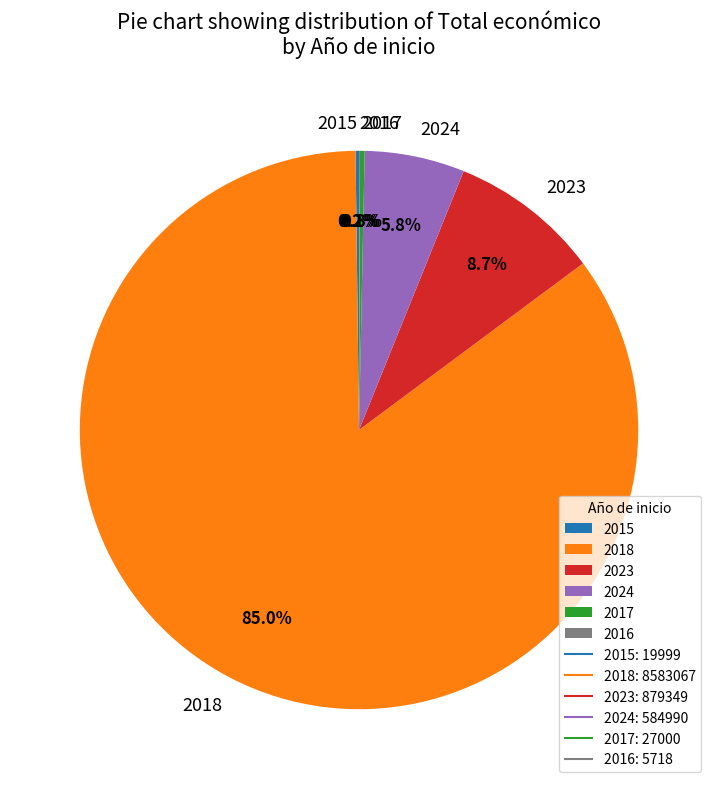

Is 2023 the majority of the pie?

No